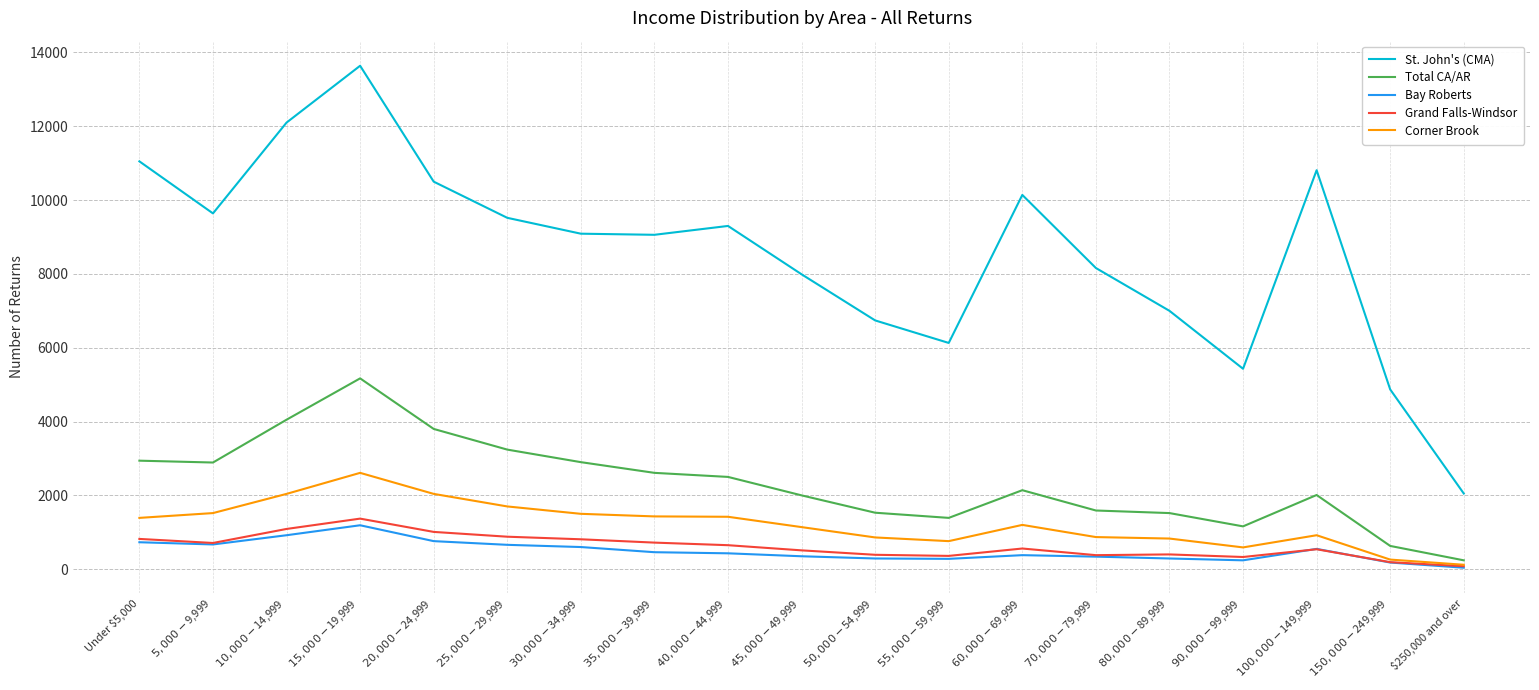

Which series has the widest spread of values?

St. John's (CMA)